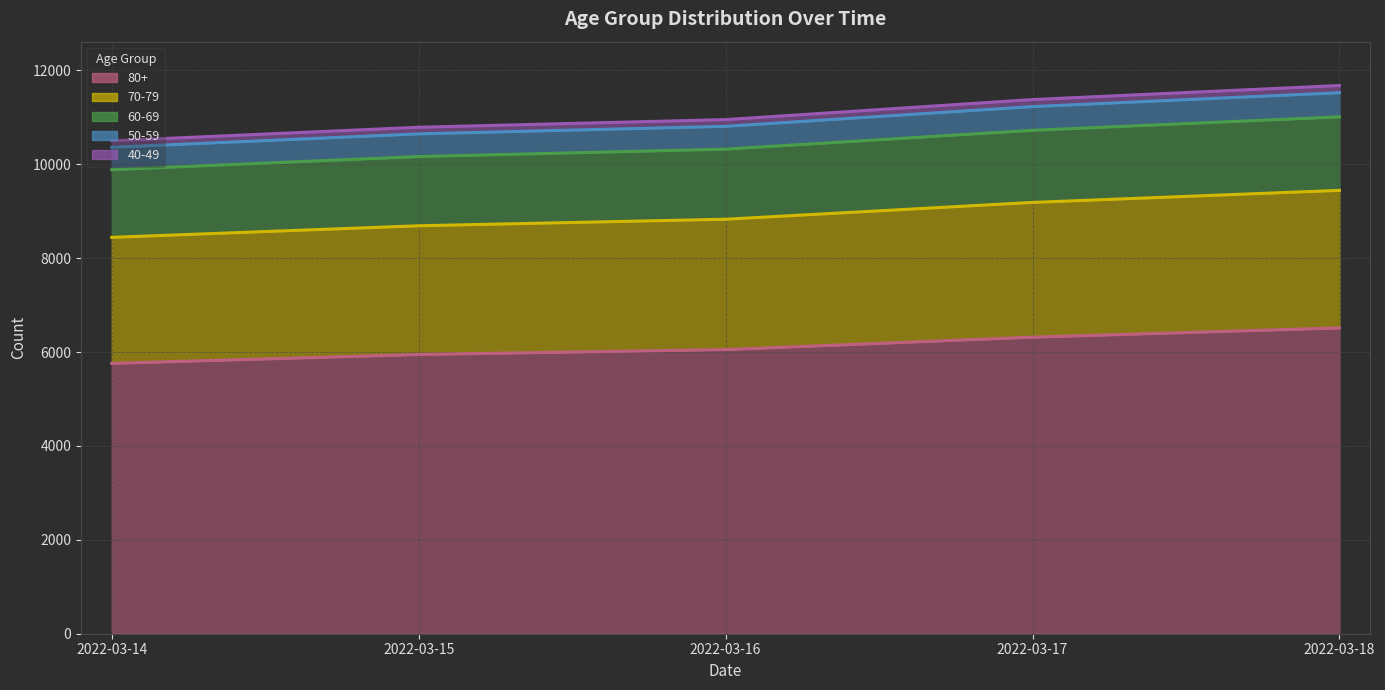

The 80+ (line) series shows 2053 at 2022-03-18. True or false?

False